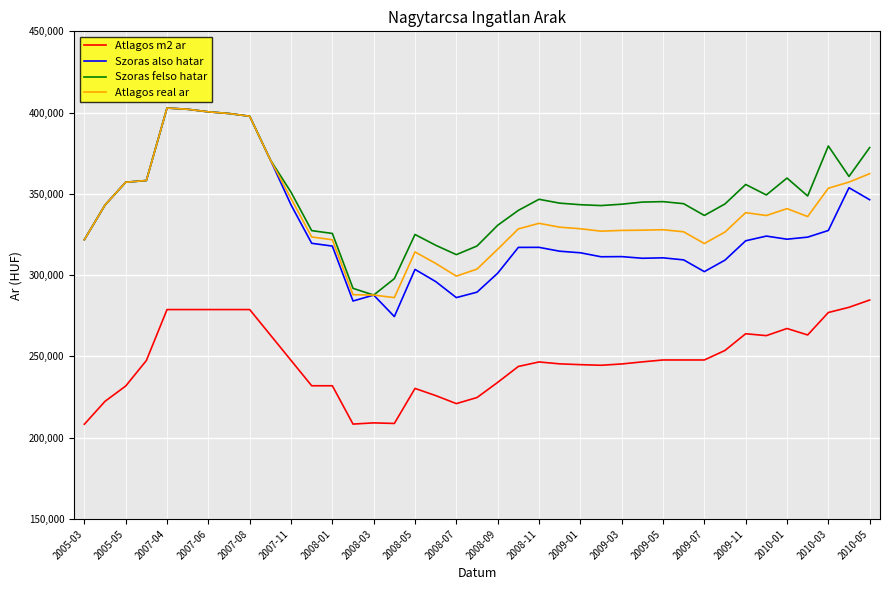

What is the maximum value for Szoras also hatar?

402838